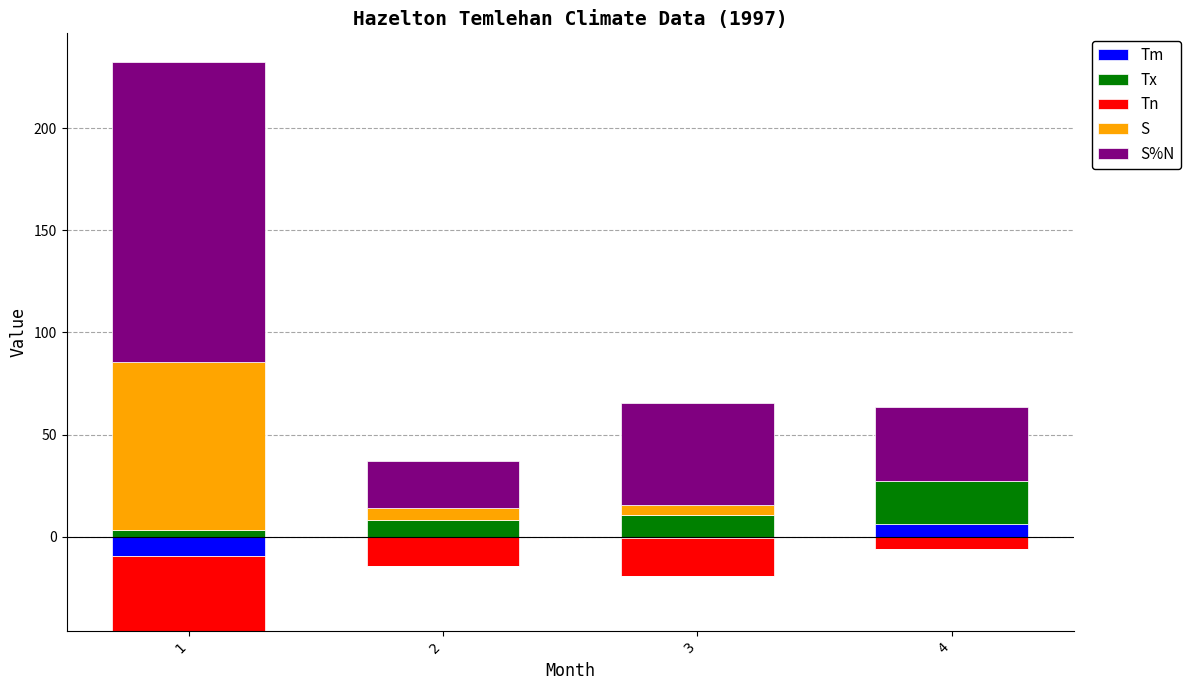

Which category has the lowest value in the Tm series?

1